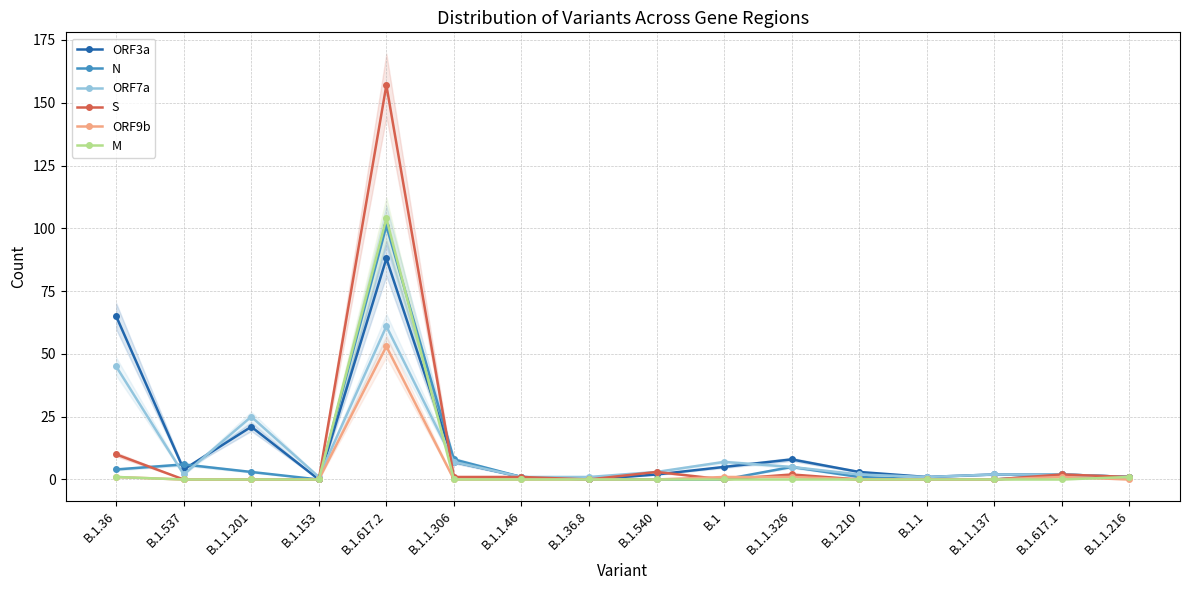

Which series has the largest total across all categories?

ORF3a